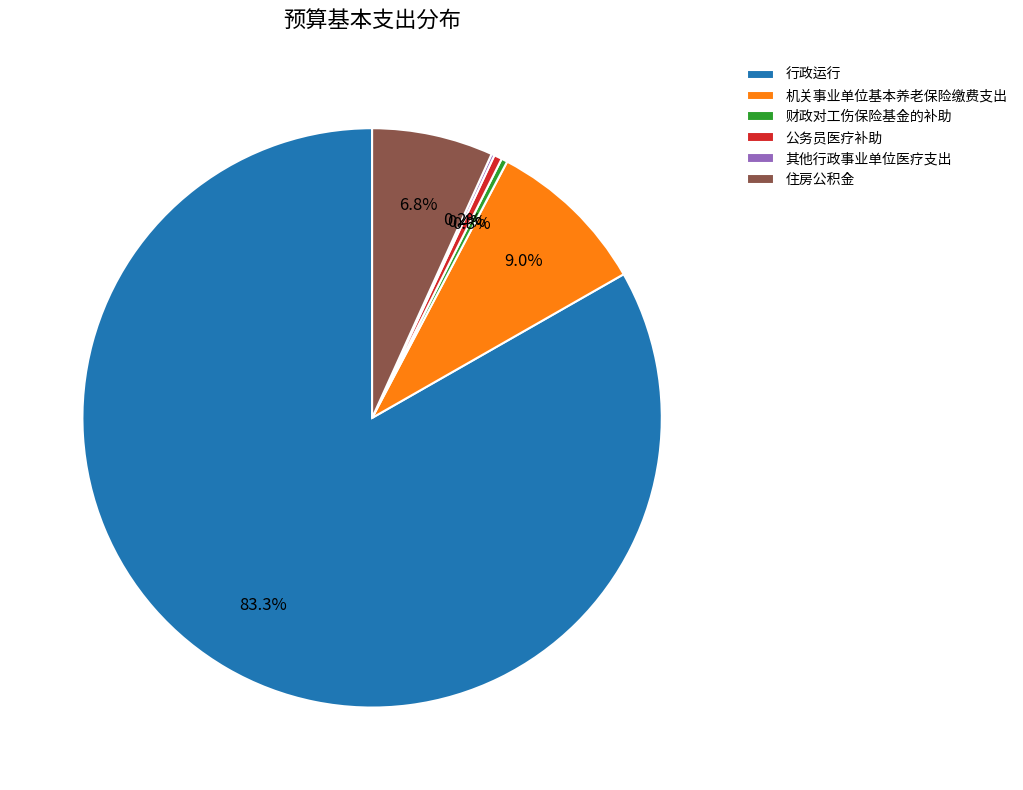

To the nearest percent, what is the average slice percentage?

17%